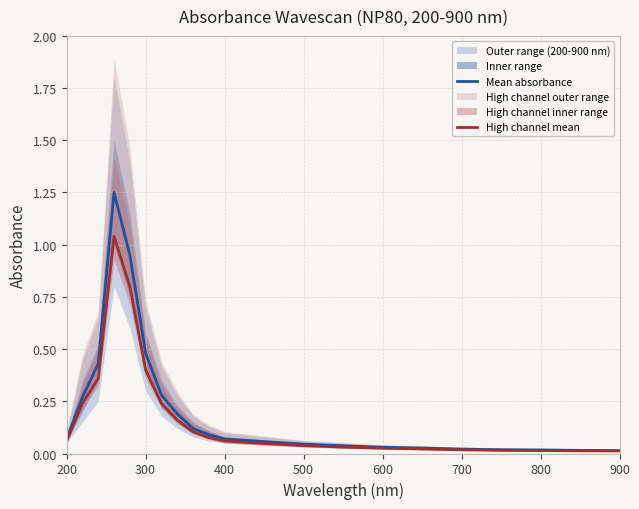

How many data points does each series have?

21